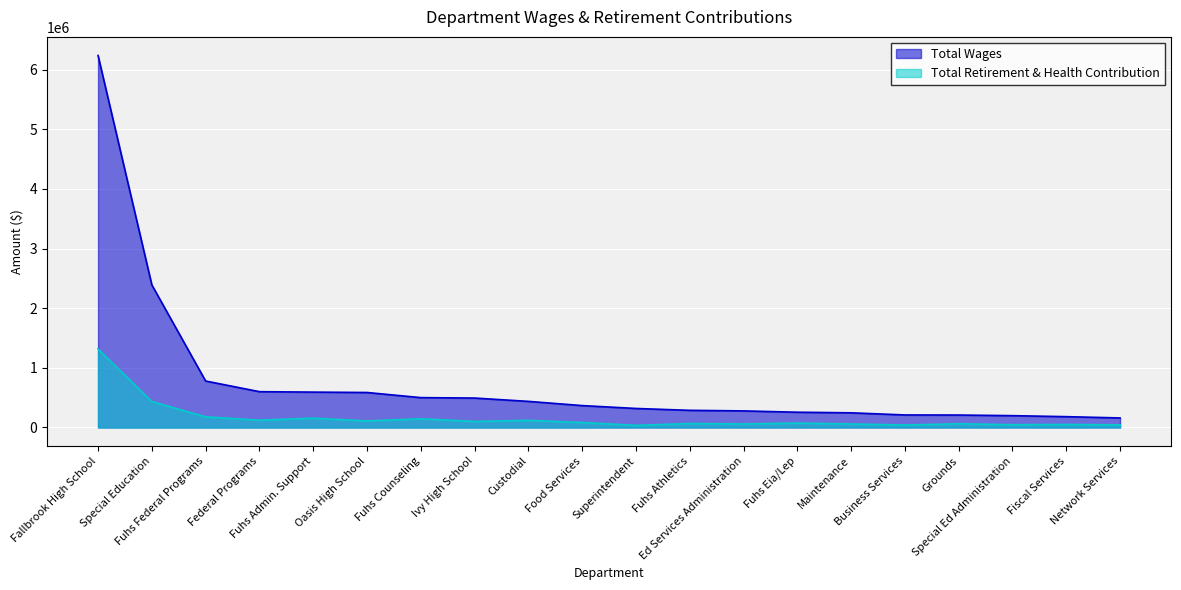

Reading left to right, transcribe all the data shown in this chart.

Total Wages: Fallbrook High School=6238977	Special Education=2391624	Fuhs Federal Programs=779762	Federal Programs=600887	Fuhs Admin. Support=593535	Oasis High School=587069	Fuhs Counseling=501087	Ivy High School=493844	Custodial=438173	Food Services=367489	Superintendent=319236	Fuhs Athletics=287939	Ed Services Administration=278405	Fuhs Eia/Lep=256365	Maintenance=246216	Business Services=210449	Grounds=209026	Special Ed Administration=198566	Fiscal Services=181869	Network Services=160194
Total Retirement & Health Contribution: Fallbrook High School=1316965	Special Education=435521	Fuhs Federal Programs=178424	Federal Programs=123021	Fuhs Admin. Support=156767	Oasis High School=110017	Fuhs Counseling=146162	Ivy High School=102152	Custodial=120214	Food Services=83442	Superintendent=36099	Fuhs Athletics=66643	Ed Services Administration=59003	Fuhs Eia/Lep=74027	Maintenance=59015	Business Services=41525	Grounds=62541	Special Ed Administration=46943	Fiscal Services=50969	Network Services=44467